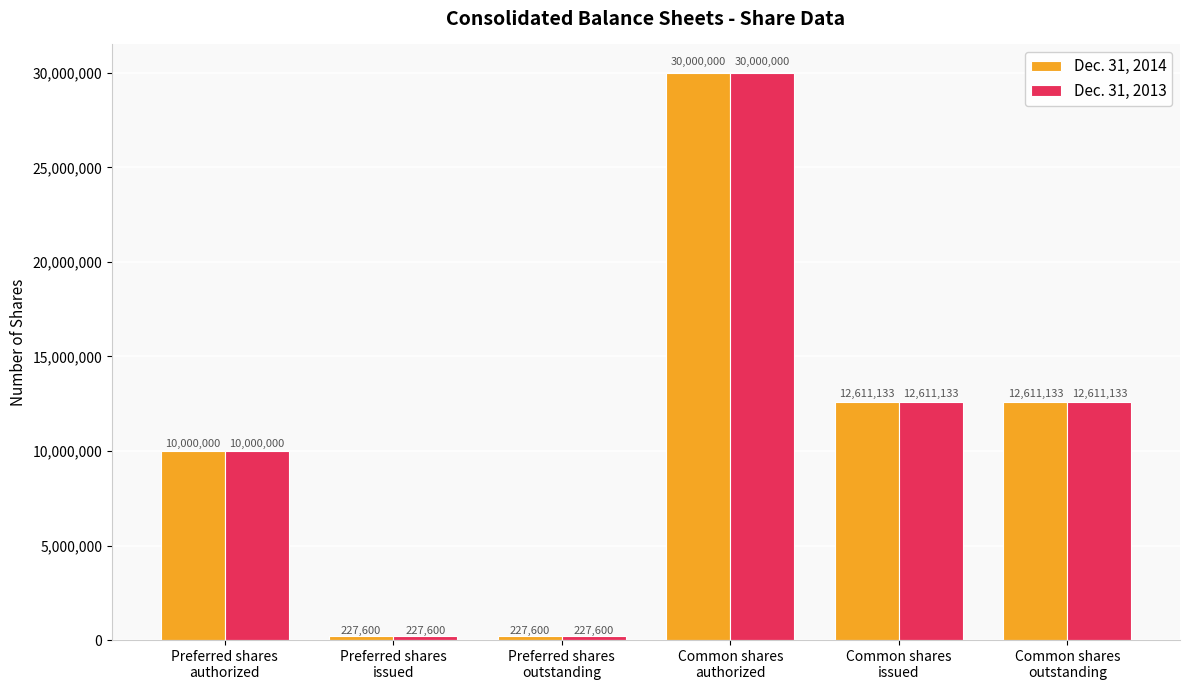

What is the sum of the Dec. 31, 2014 values at Preferred shares
outstanding and Preferred shares
issued?

455200